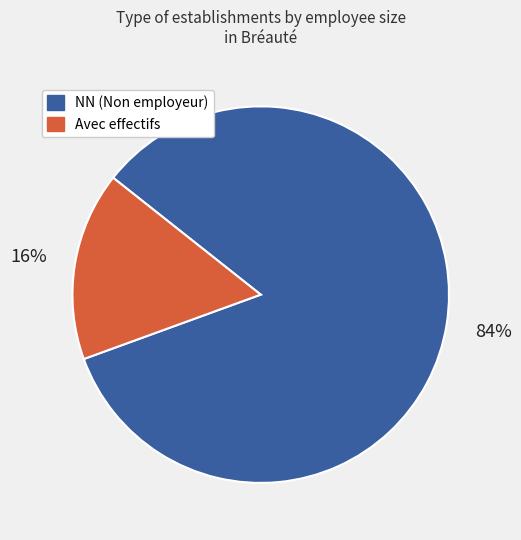

To the nearest percent, what is the average slice percentage?

50%